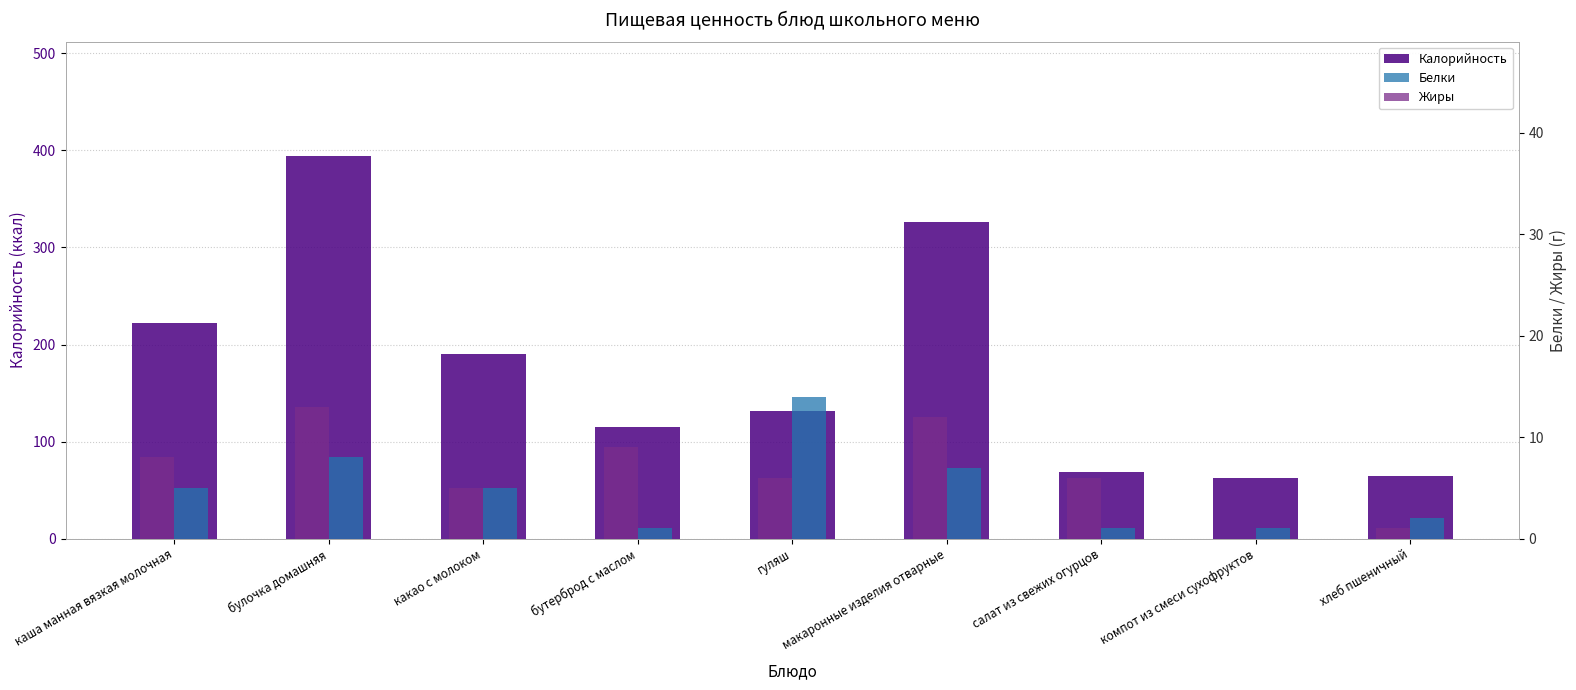

How many values in the Калорийность series are below 132?

4